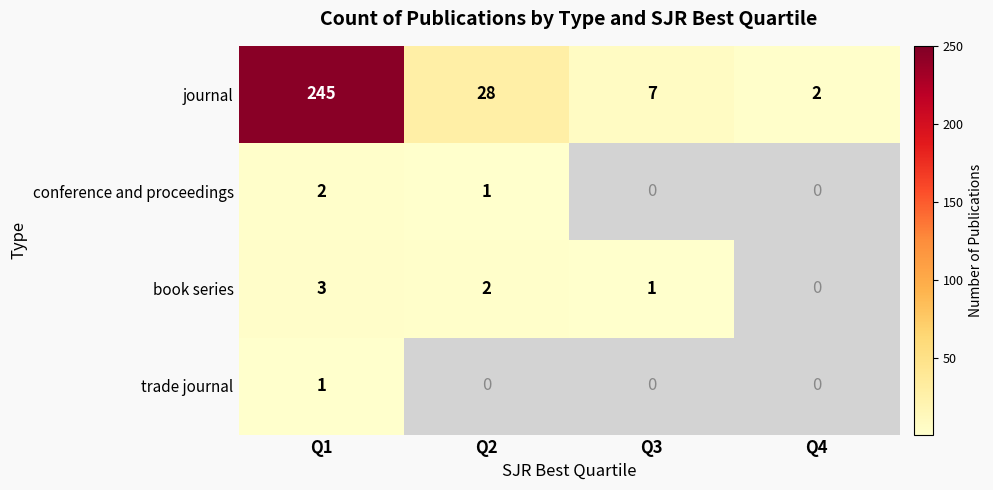

Which category has the highest value across all series?

Q1